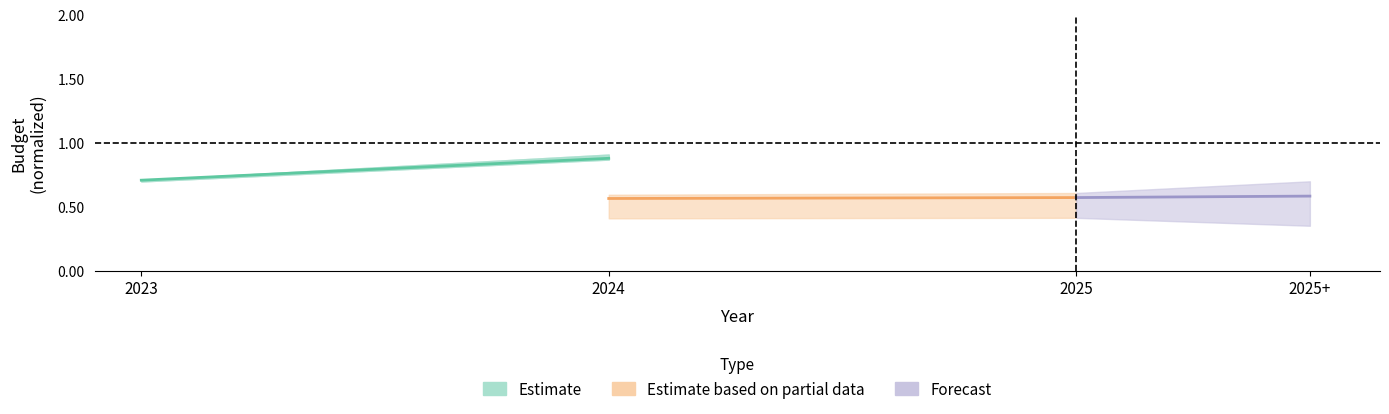

What is the sum of all Forecast values?

1.2